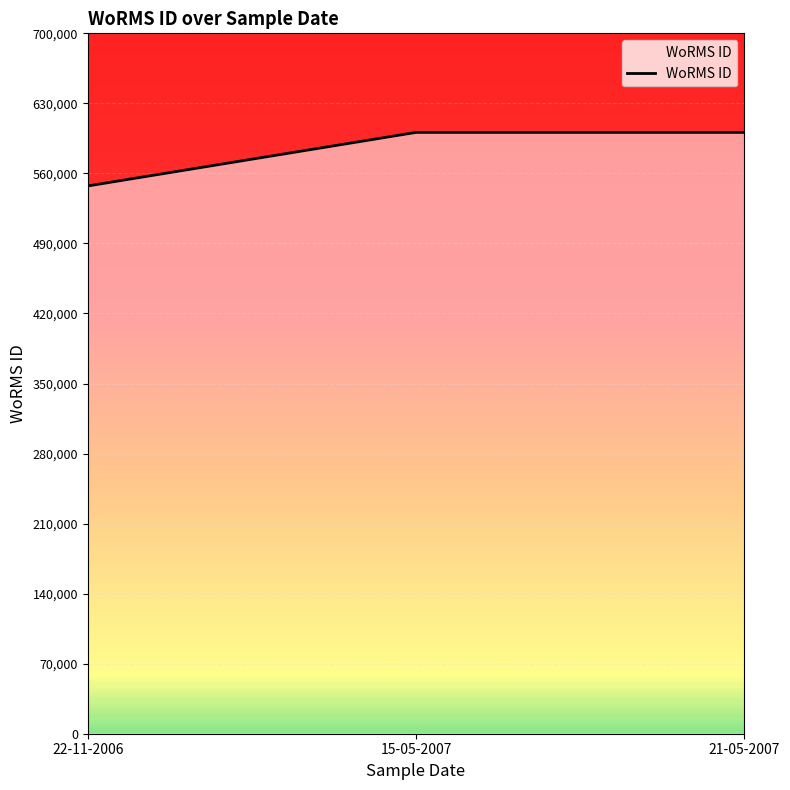

How many values are below 600979?

1